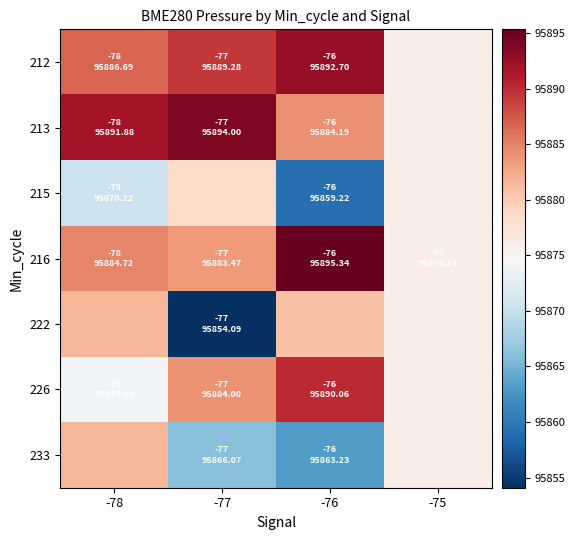

Which label corresponds to the smallest value in the chart?

-77